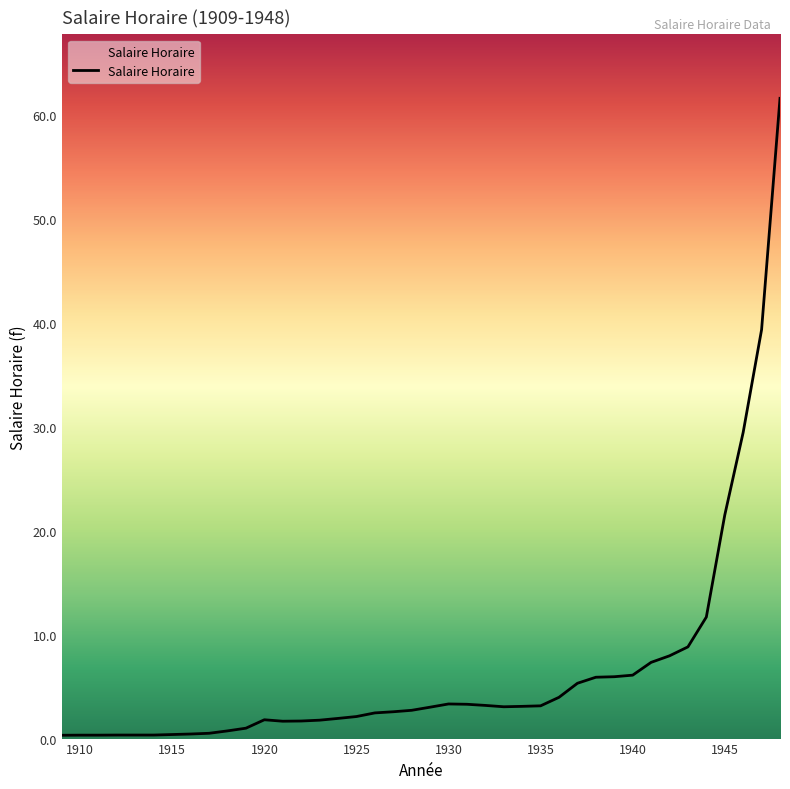

How many values are below 3?

20